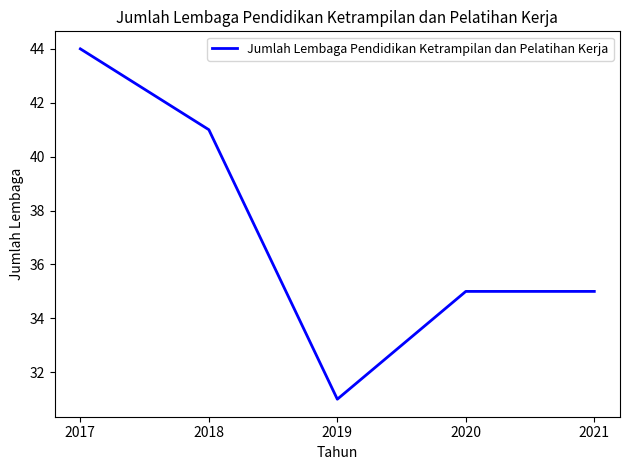

What is the sum of all values?

186